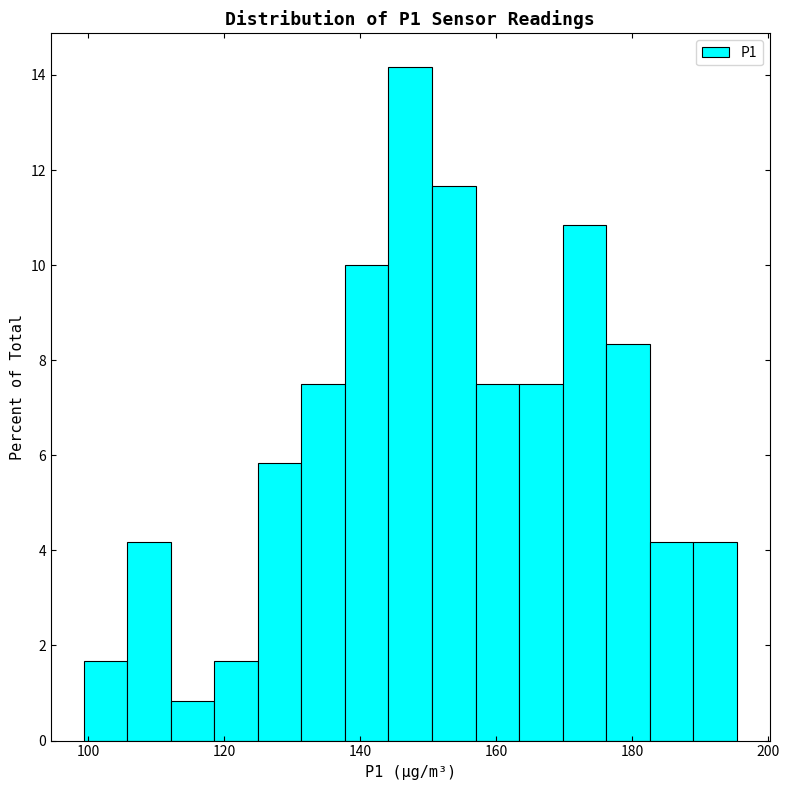

Read against the x-axis, roughly where is the centre of the tallest bar?

148